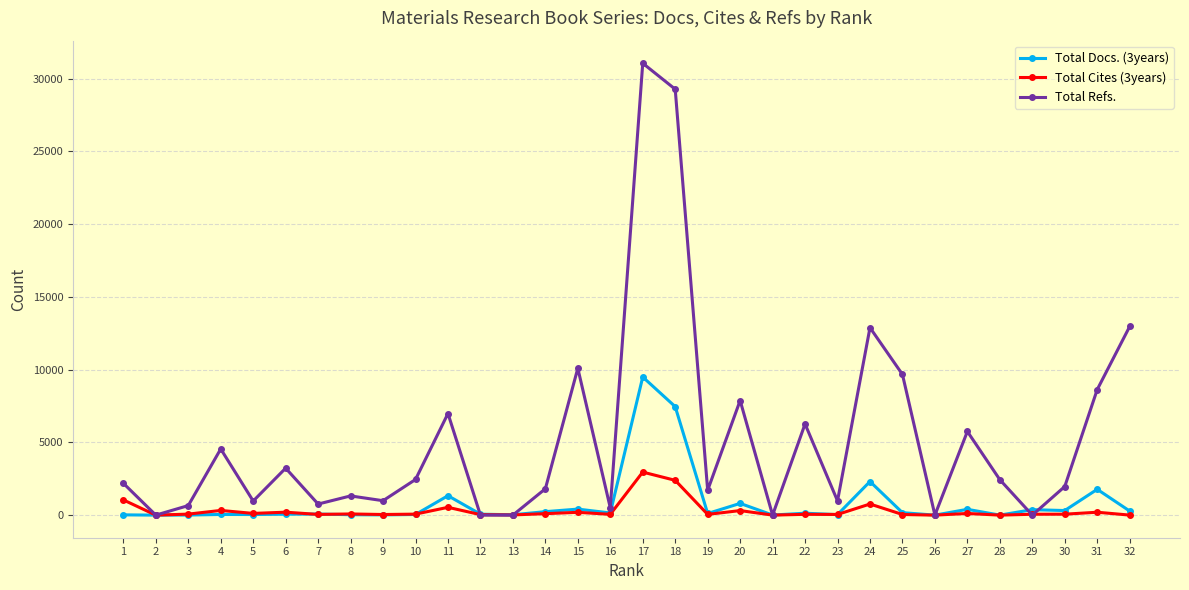

The value of Total Refs. at 17 is 55137. True or false?

False